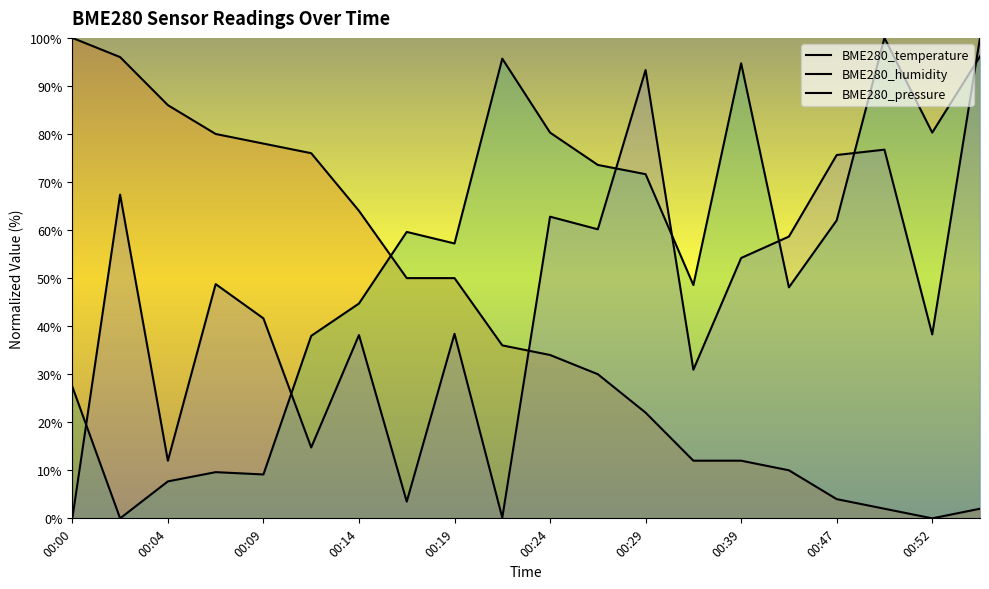

At which label does BME280_pressure first exceed 48?

00:04